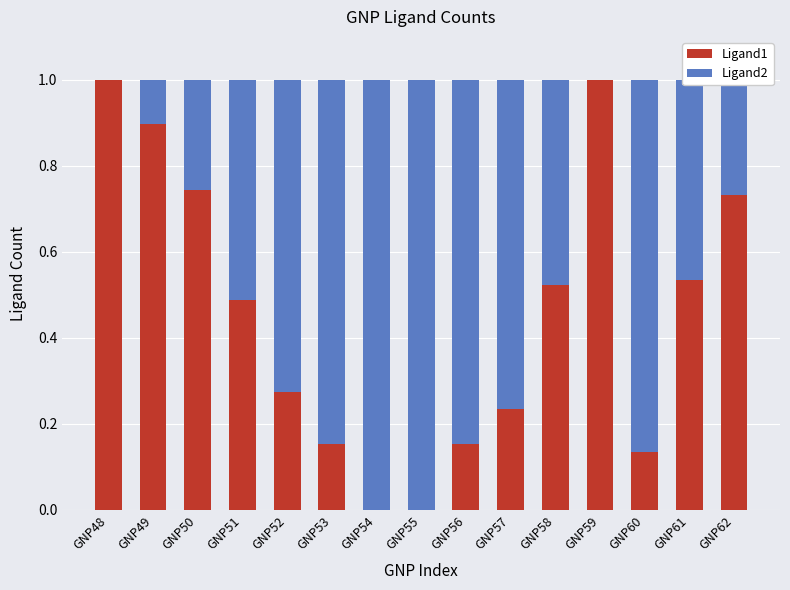

The Ligand1 series shows 0.7 at GNP61. True or false?

False